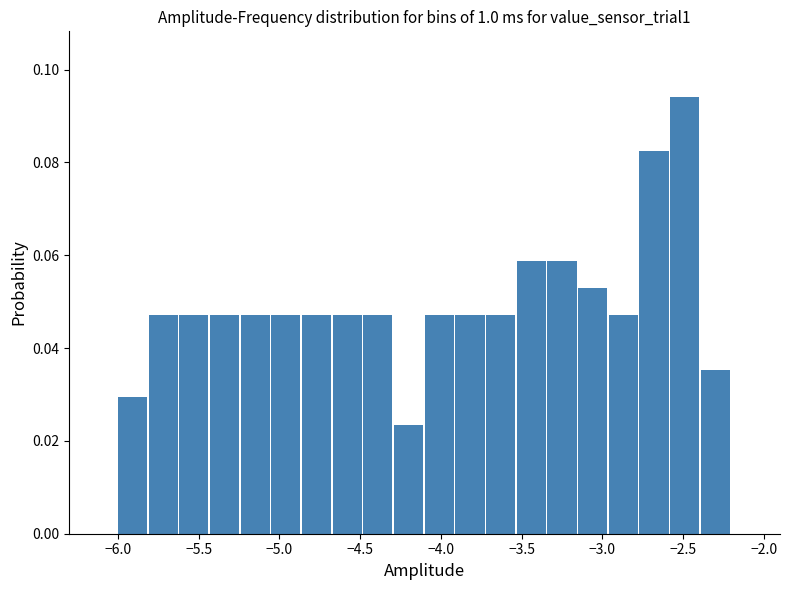

Around what value on the x-axis is the tallest bar? Give the approximate position of its centre, as read against the axis.

-2.50